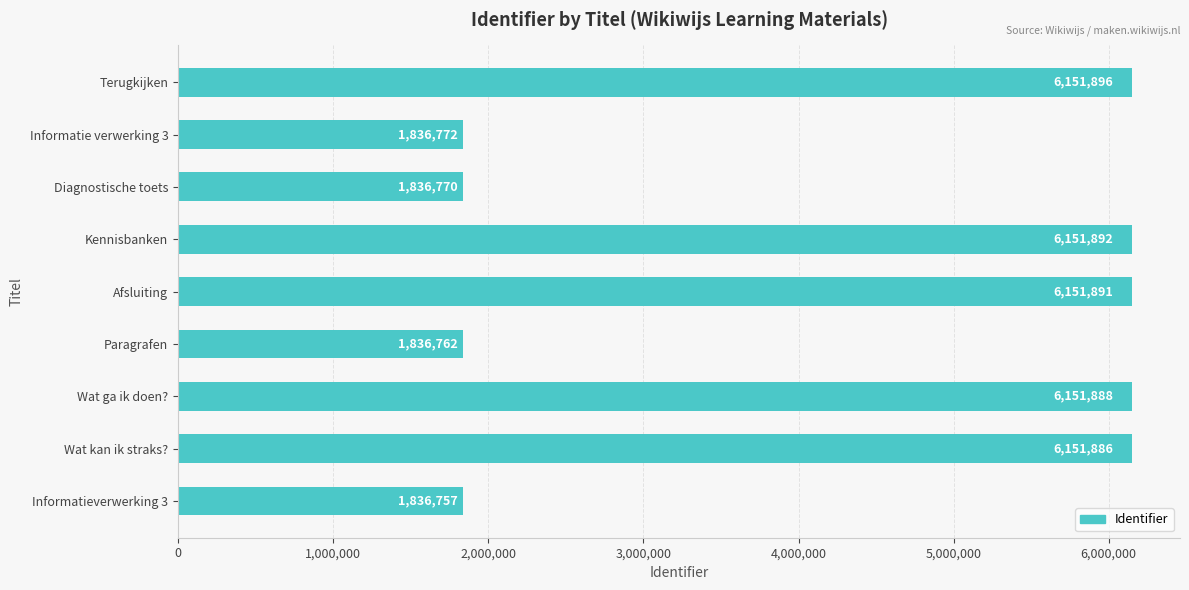

What is the ratio of the value at Informatie verwerking 3 to the value at Wat ga ik doen??

0.3